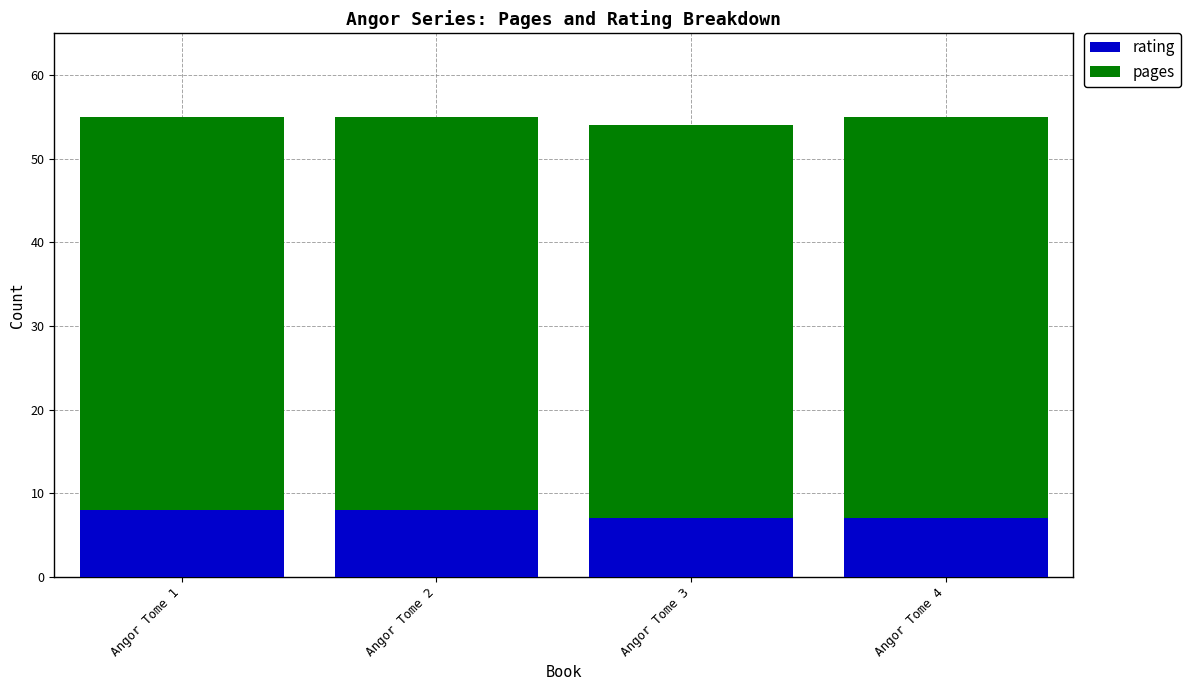

What is the sum of the rating values at Angor Tome 1 and Angor Tome 2?

16